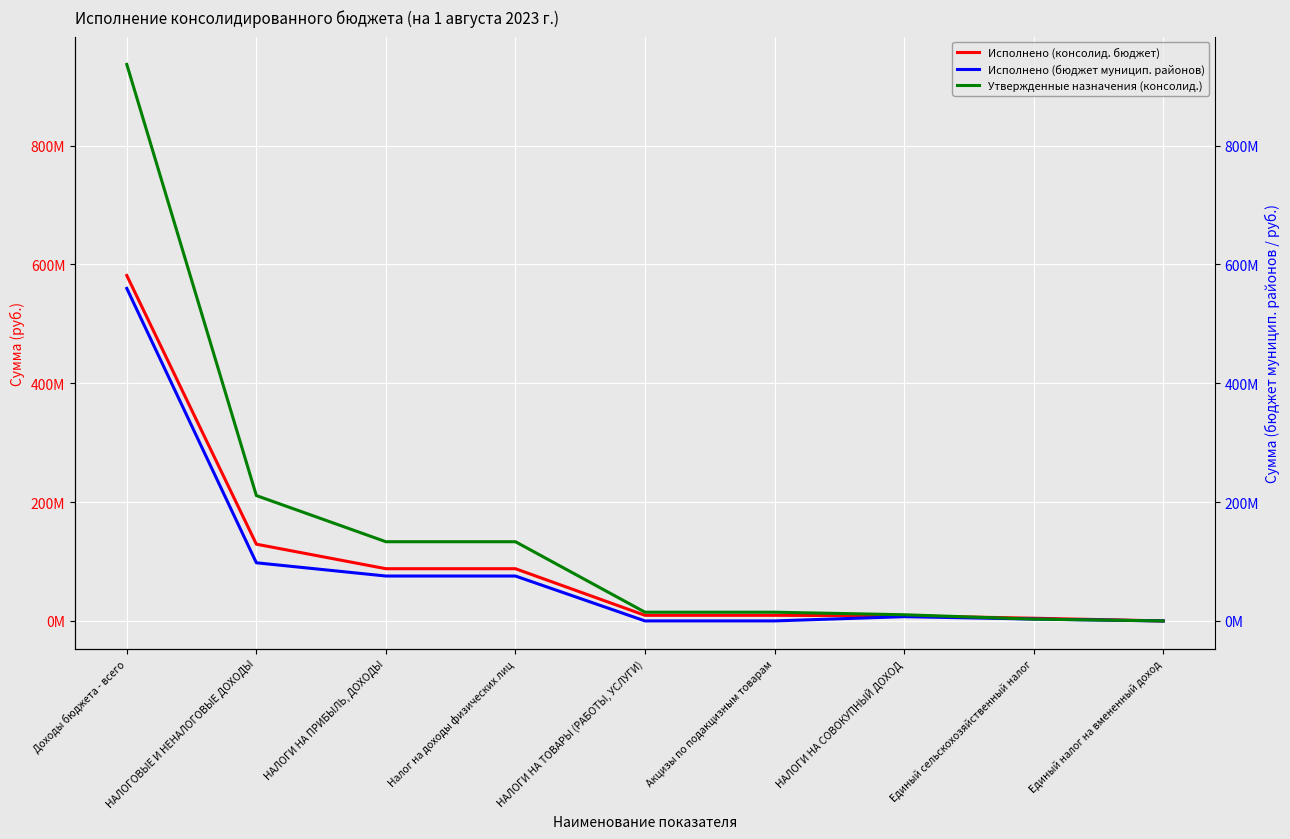

How many positive values does the Исполнено (бюджет муницип. районов) series have?

6